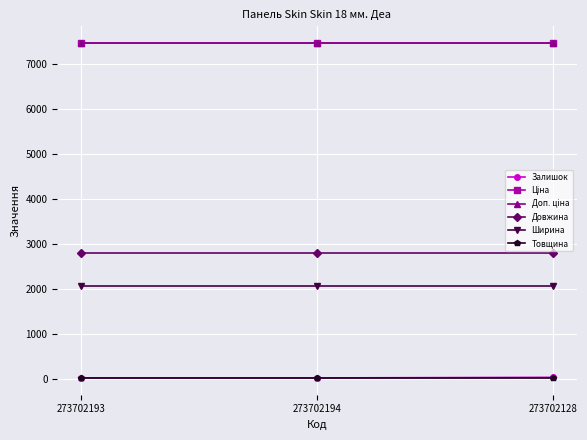

The value of Довжина at 273702194 is 2800.0. True or false?

True